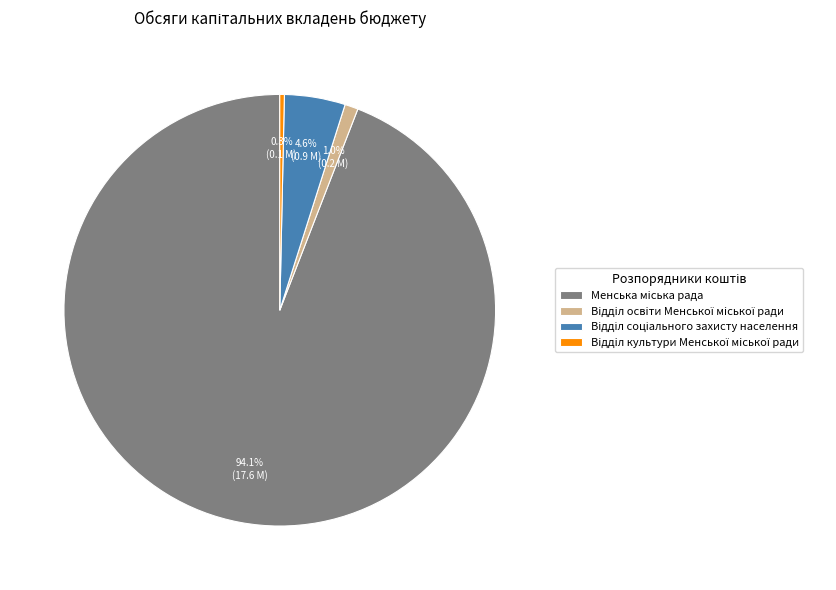

Is there a majority slice in this chart?

Yes